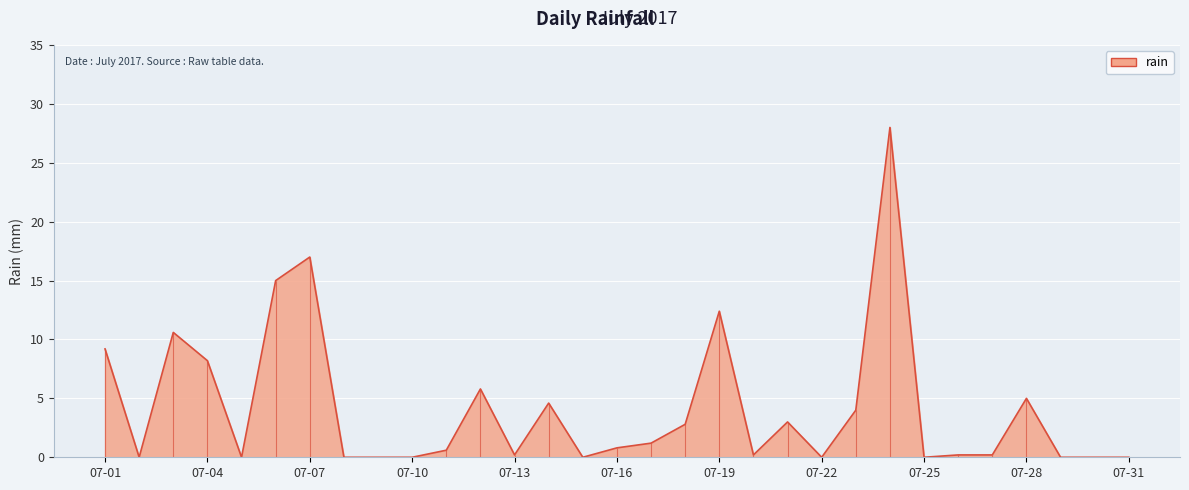

What is the value of the 28th point from the left?

5.0